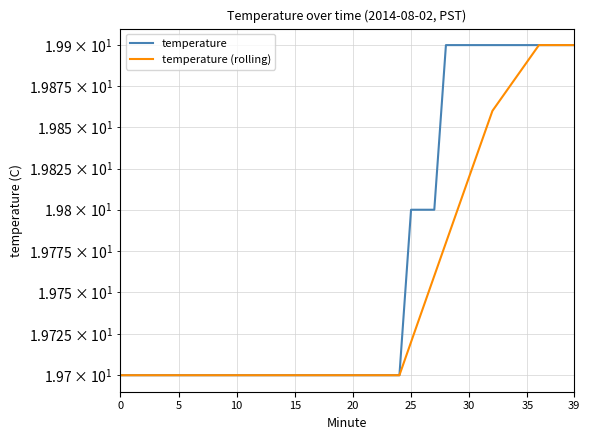

The temperature series shows 27.7 at 18. True or false?

False